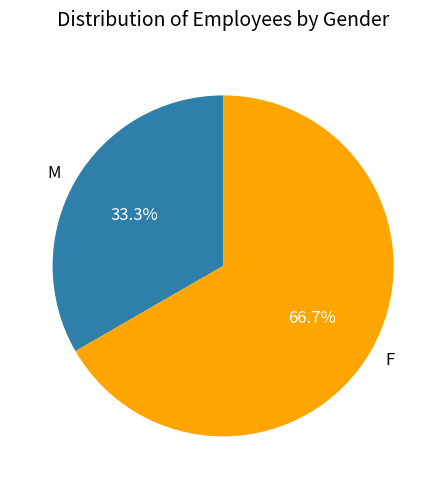

To the nearest percent, what is the average slice percentage?

50%